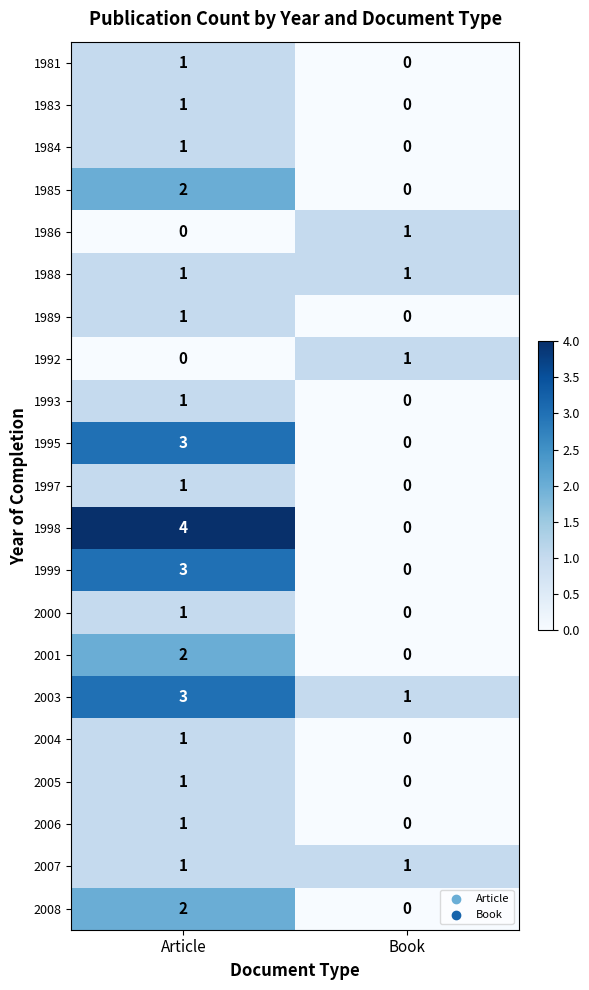

What is the spread (max minus min) of values at Book?

1